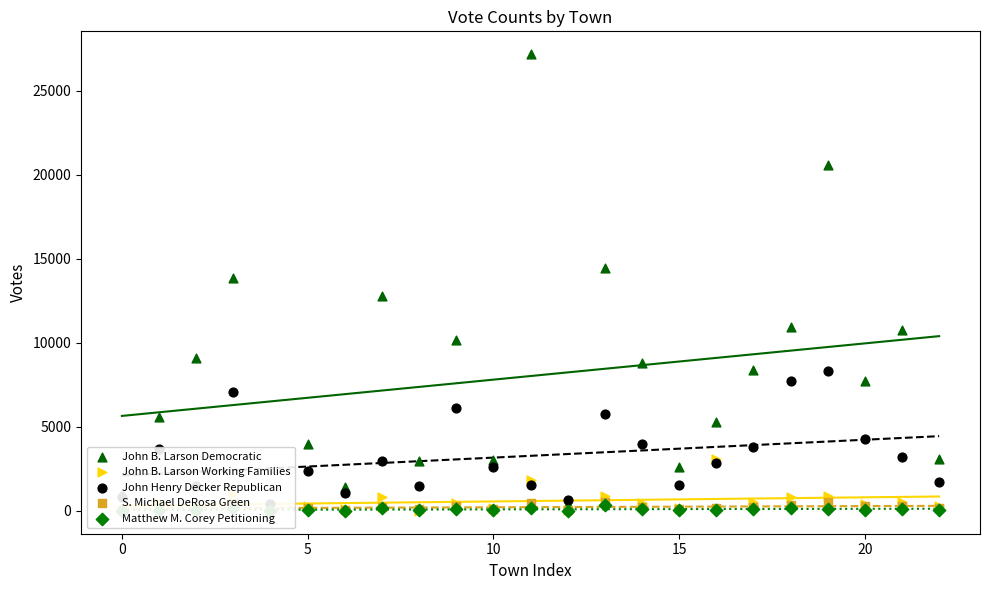

What are all the series names shown in the legend?

John B. Larson Democratic, John B. Larson Working Families, John Henry Decker Republican, S. Michael DeRosa Green, Matthew M. Corey Petitioning